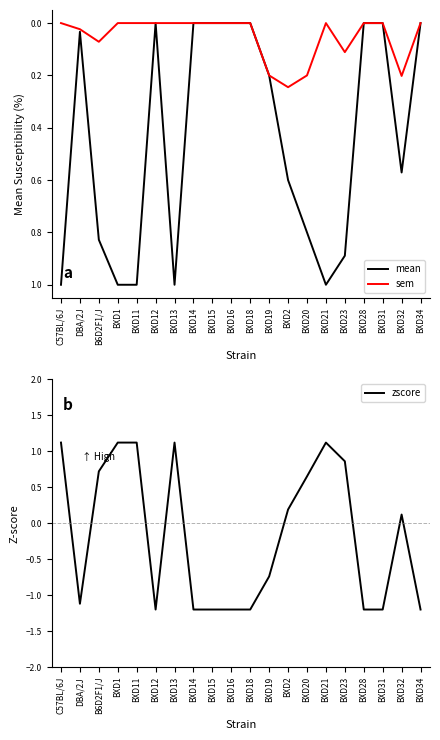

What is the value of the mean point at the 1st from the left?

1.0